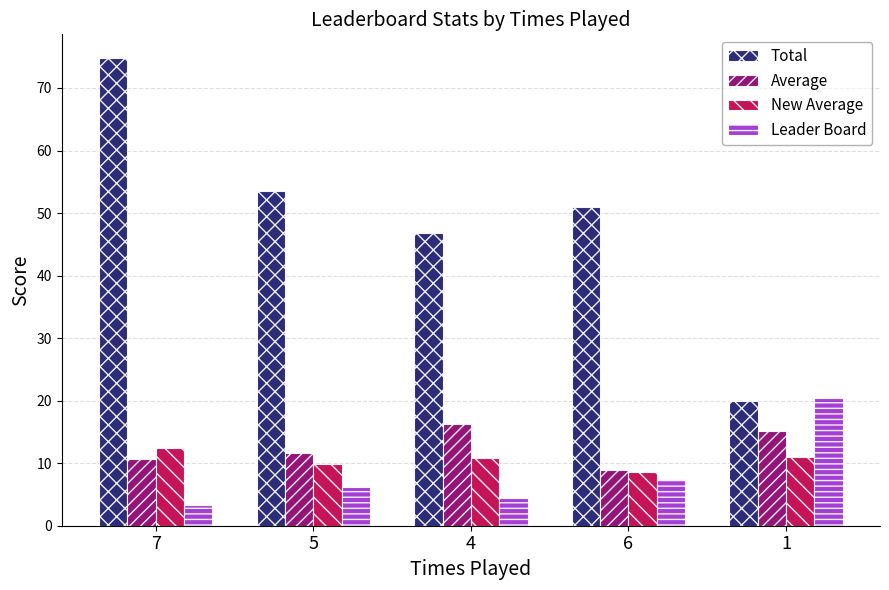

What are all the series names shown in the legend?

Total, Average, New Average, Leader Board